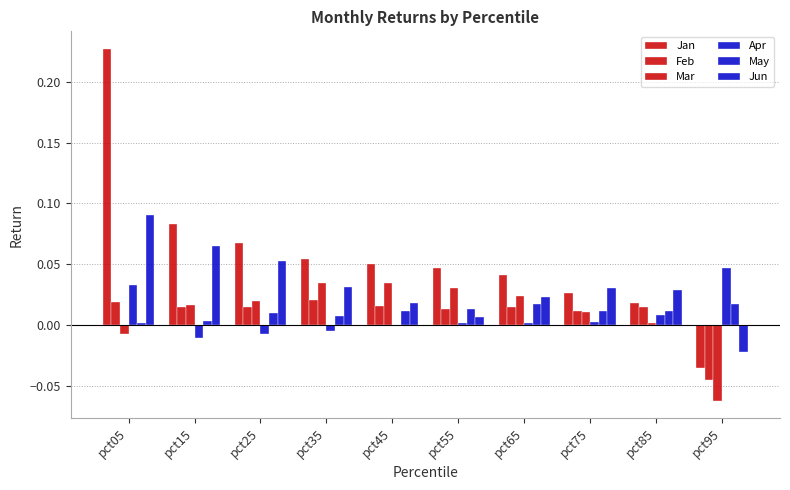

At pct85, list the series in order from smallest to largest.

Mar, Apr, May, Feb, Jan, Jun